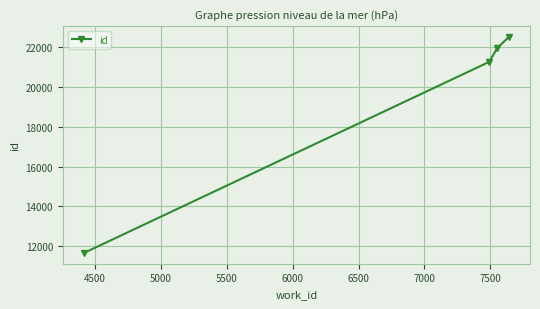

What is the greatest value displayed?

22525